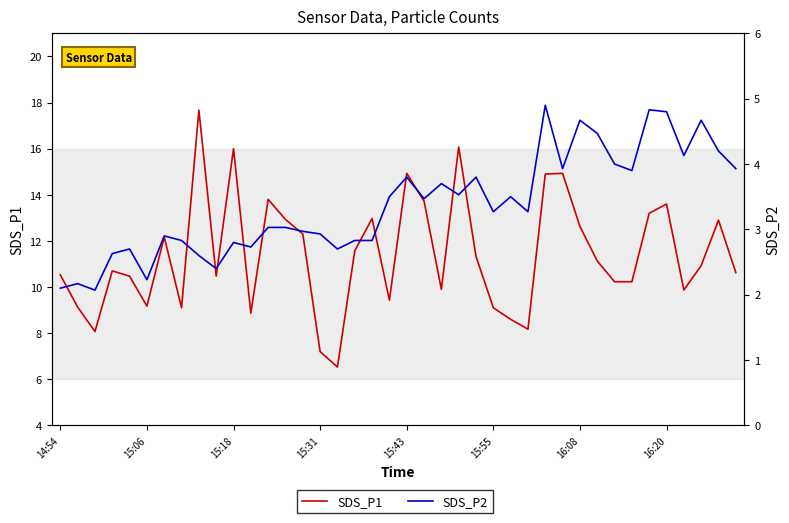

At which category is the sum across all series the highest?

8